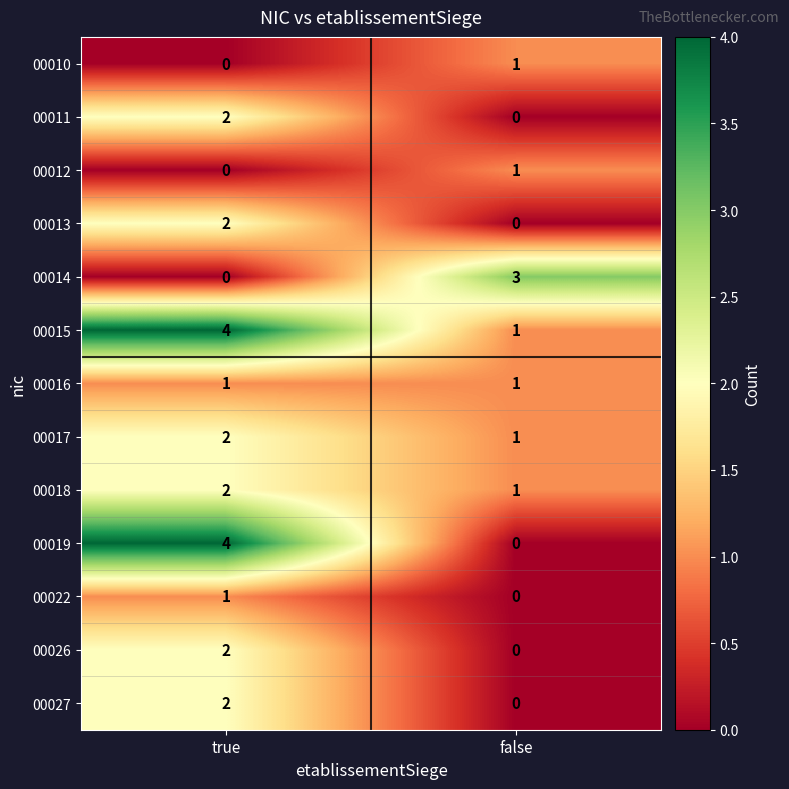

What is the greatest value displayed?

4